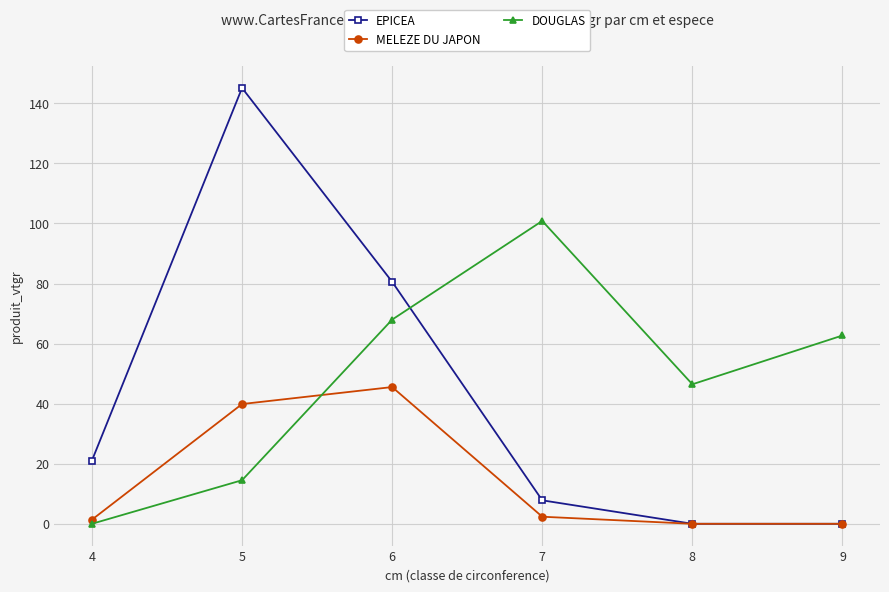

At which category does the chart reach its peak across all series?

5